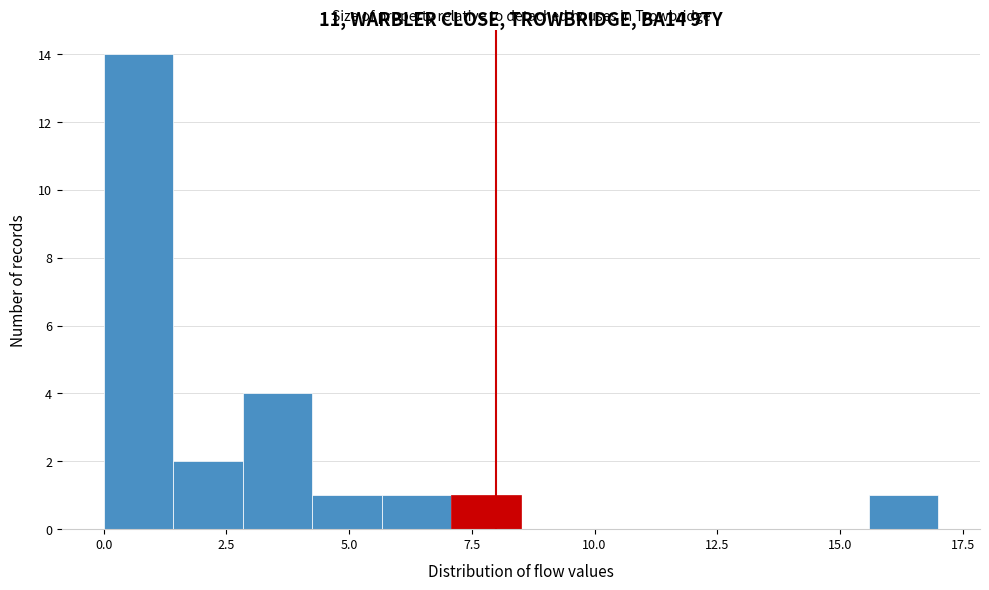

Read against the x-axis, roughly where is the centre of the tallest bar?

0.5